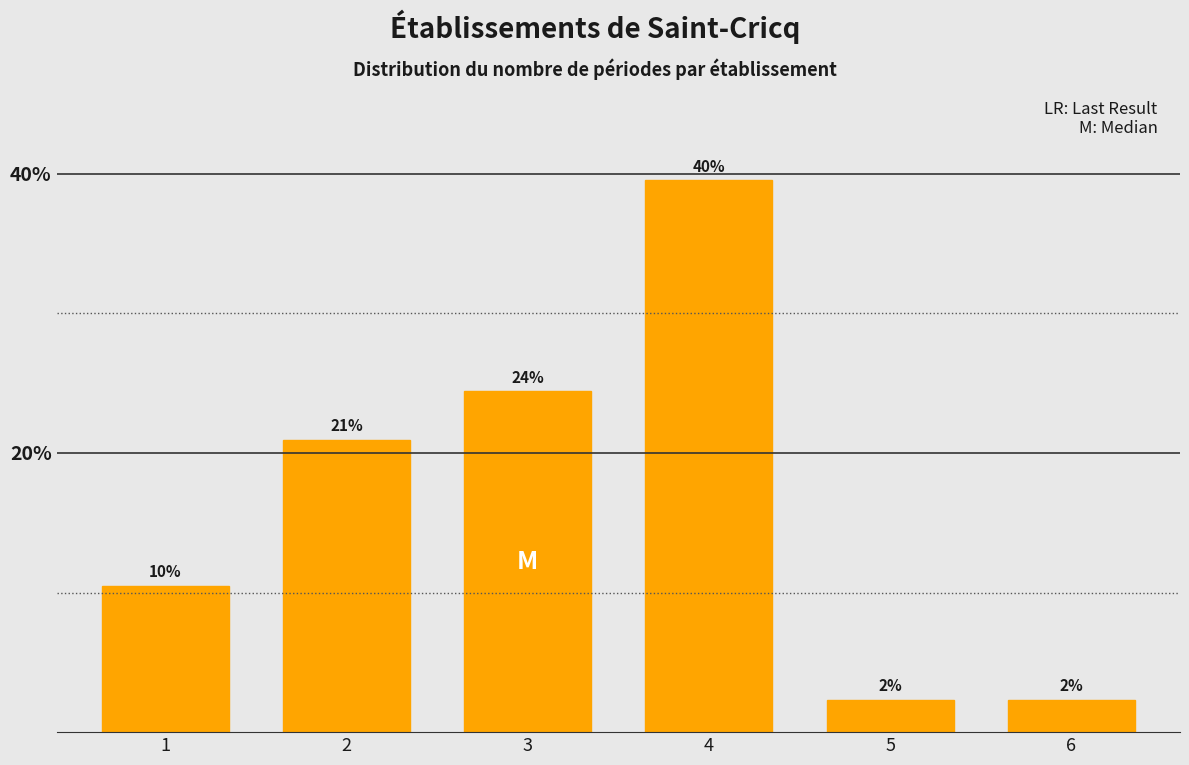

How many bars are there in total?

6